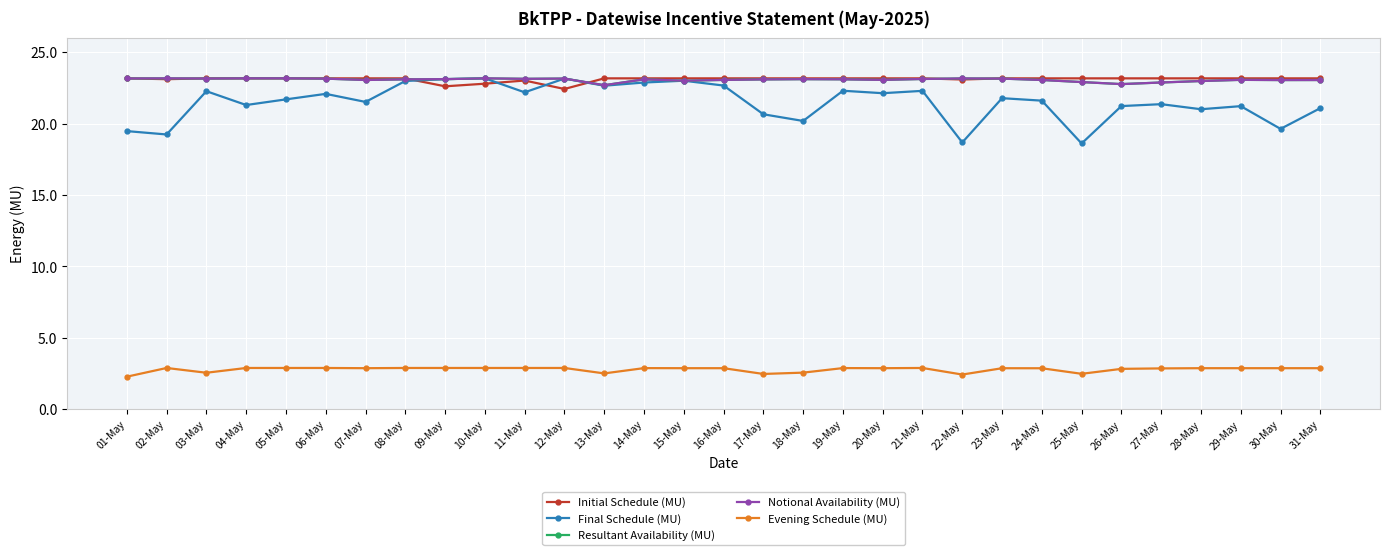

Does the chart have visible grid lines?

Yes